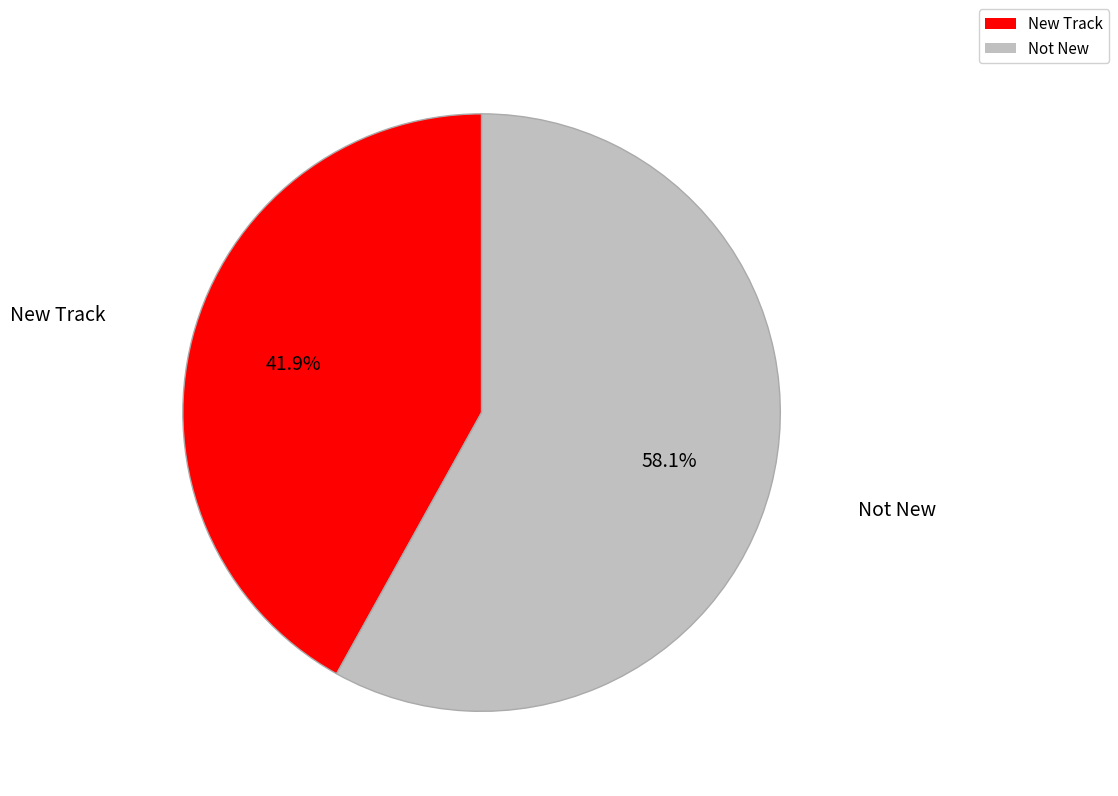

Count the number of slices in the pie.

2